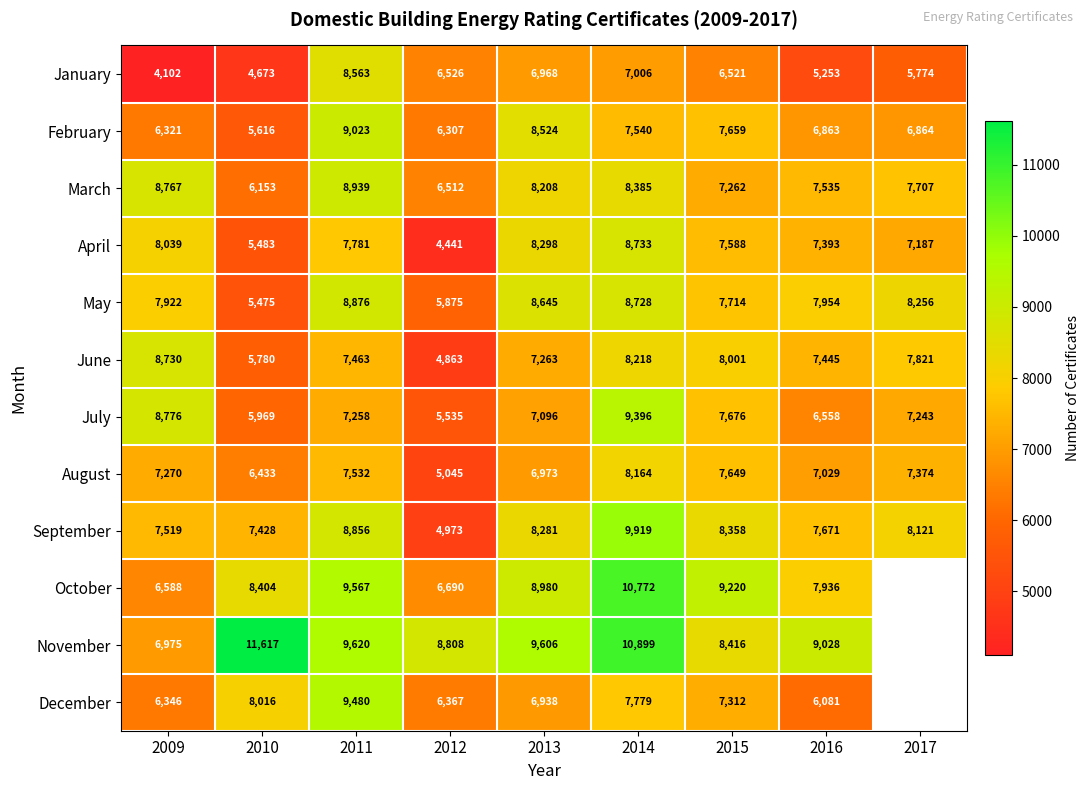

Rank the series at 2010 from lowest to highest value.

January, May, April, February, June, July, March, August, September, December, October, November